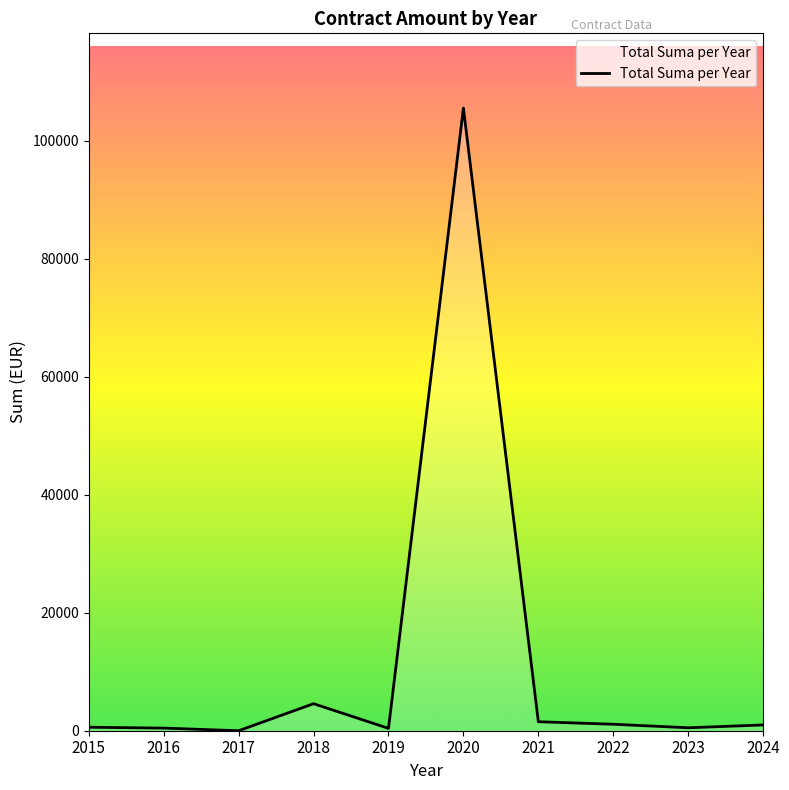

The value at 2020 is 105544.9. True or false?

True